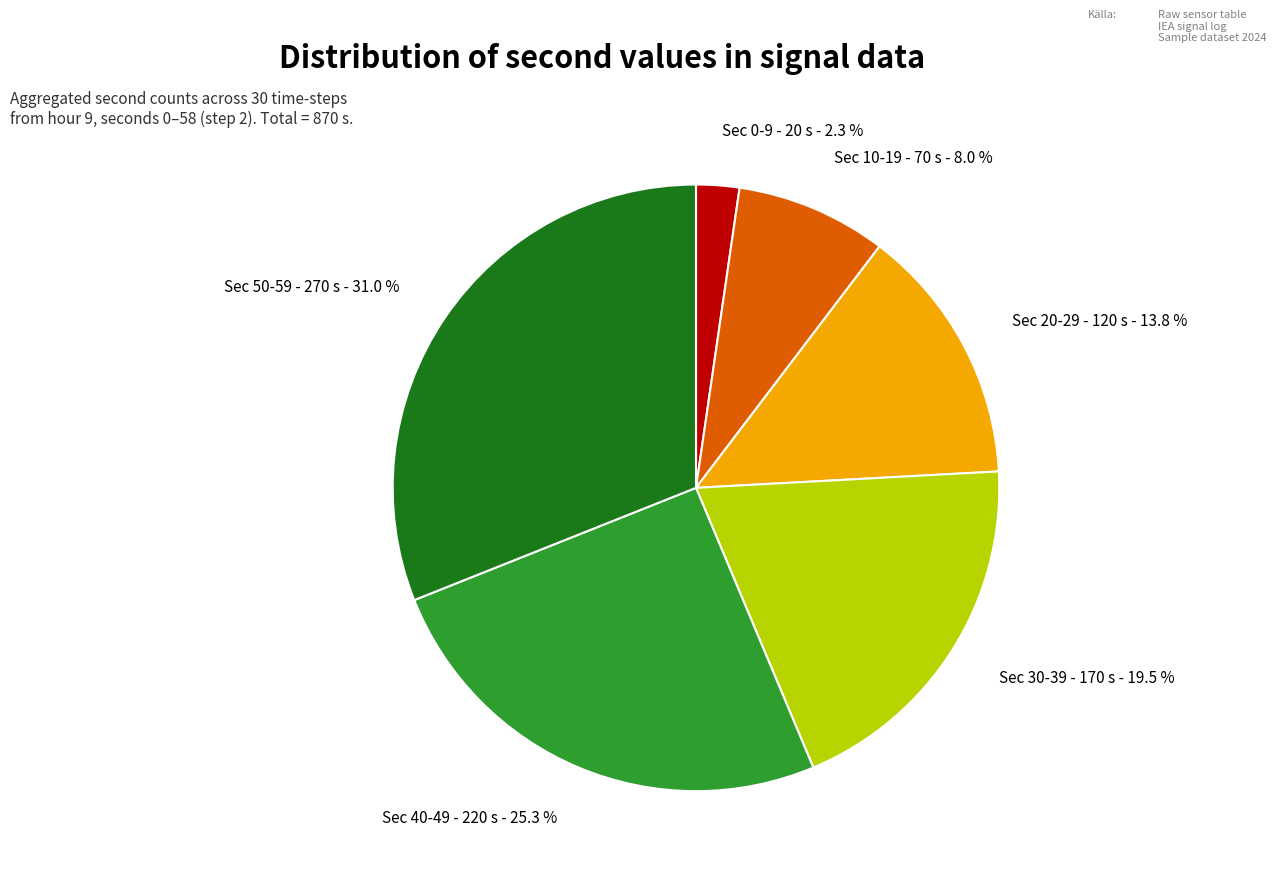

Does Sec 20-29 account for over 50% of the chart?

No